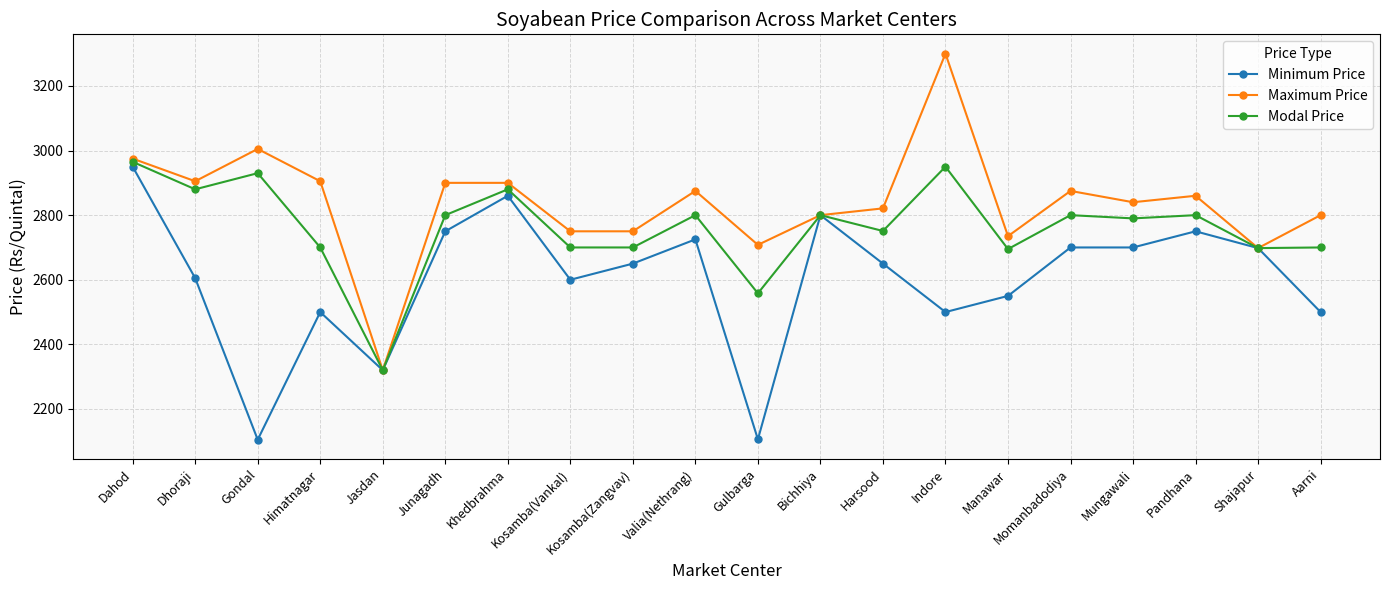

True or false: Maximum Price has more than 0 interior local peaks.

True